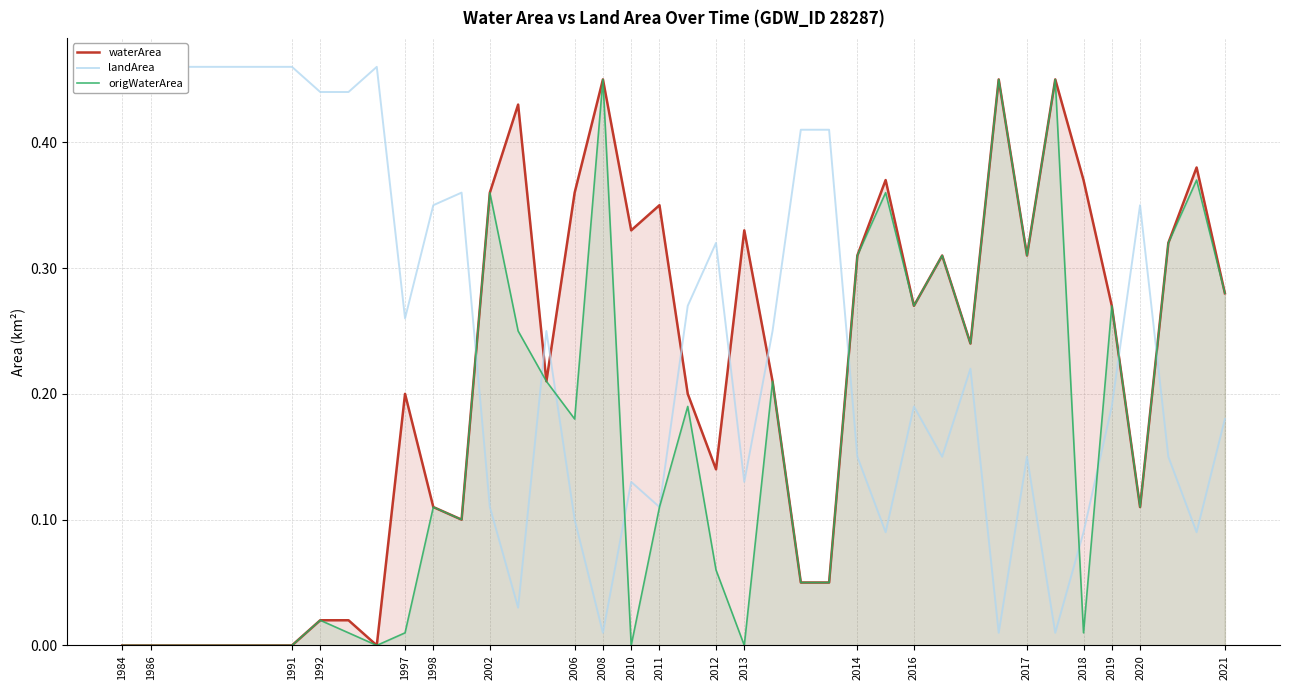

True or false: origWaterArea has a value of 0.2 at 2010.

False